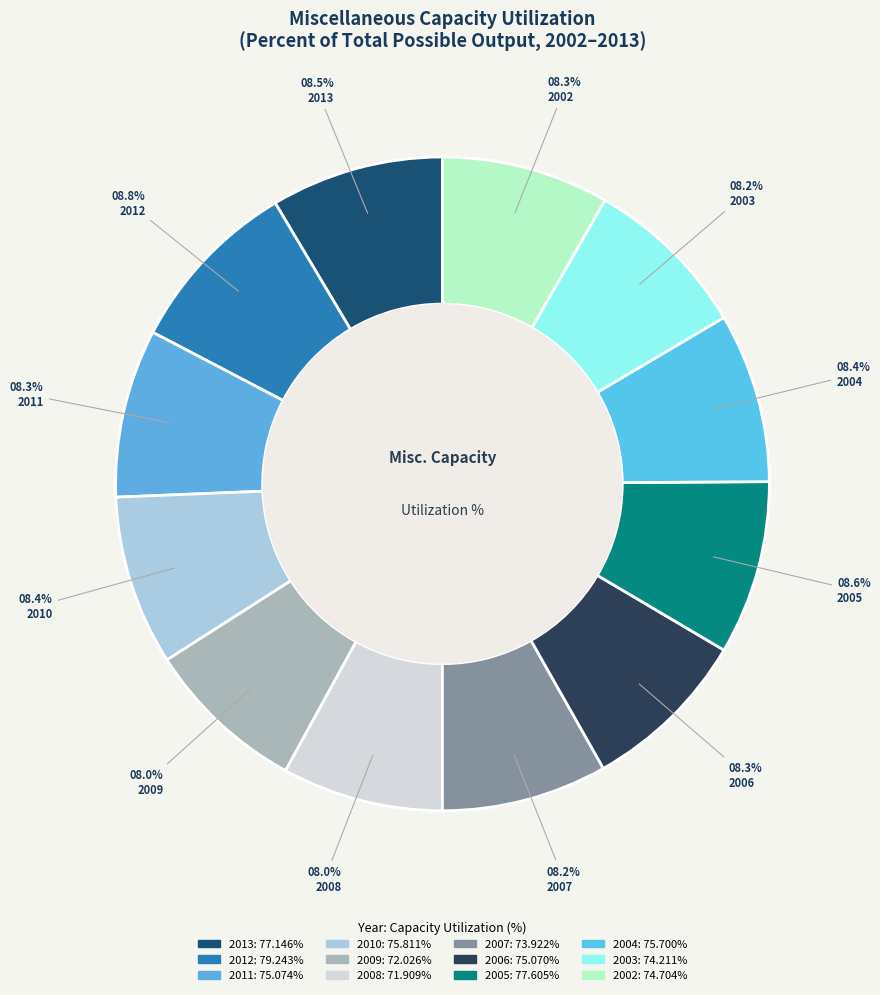

What percentage do 2009 and 2011 together represent?

16.3%